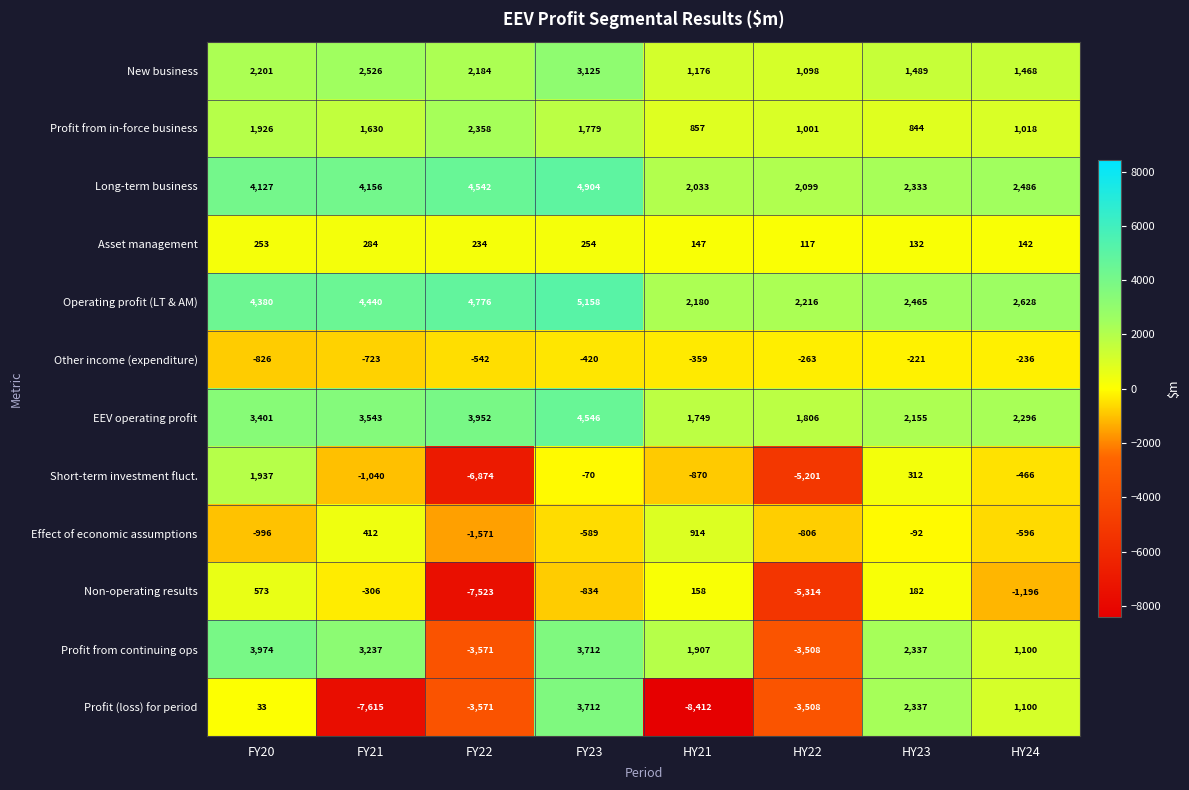

How many values in the Other income (expenditure) series are below -359?

4